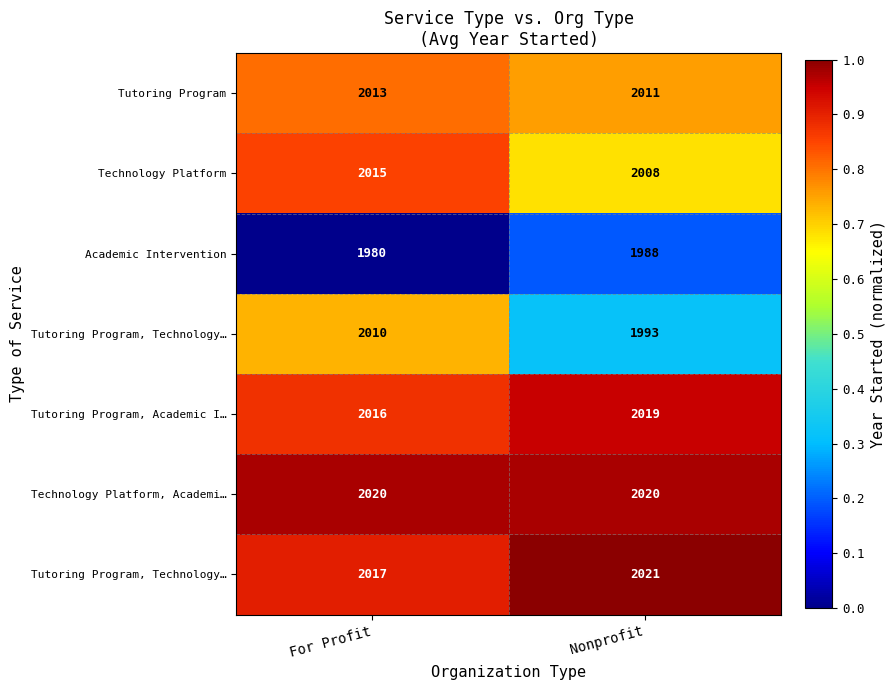

What is the total value across all series at For Profit?

5.1